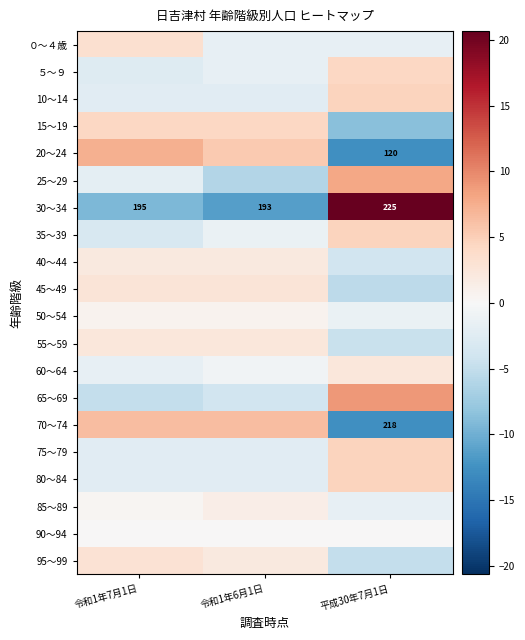

The value of ５～９ at 平成30年7月1日 is 7.8. True or false?

False